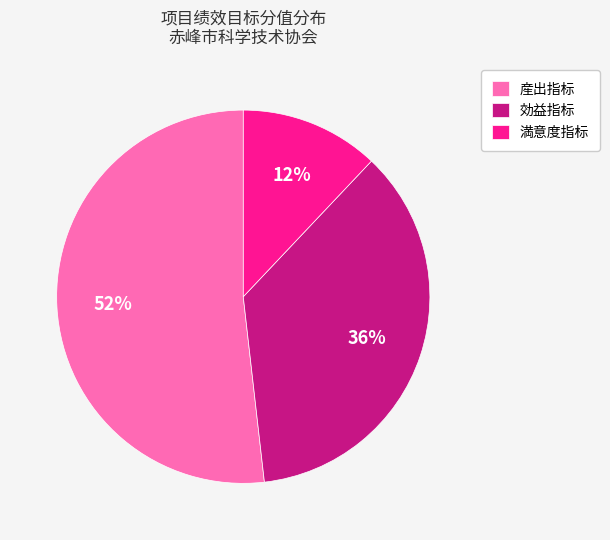

To the nearest percent, what is the difference between the largest and smallest slice percentages?

40%